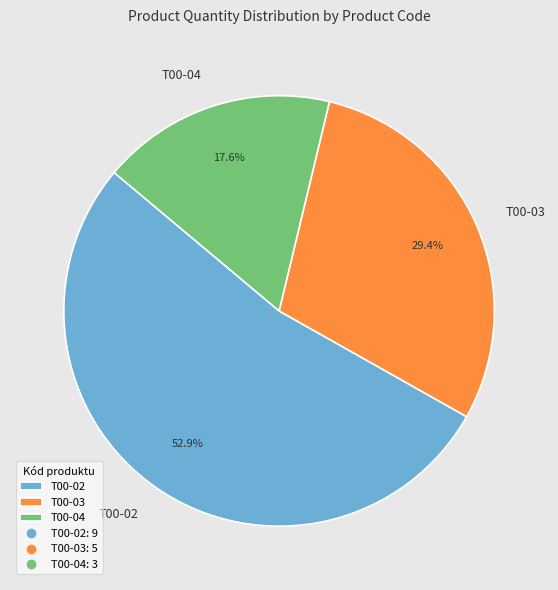

To the nearest percent, what is the average slice percentage?

33%